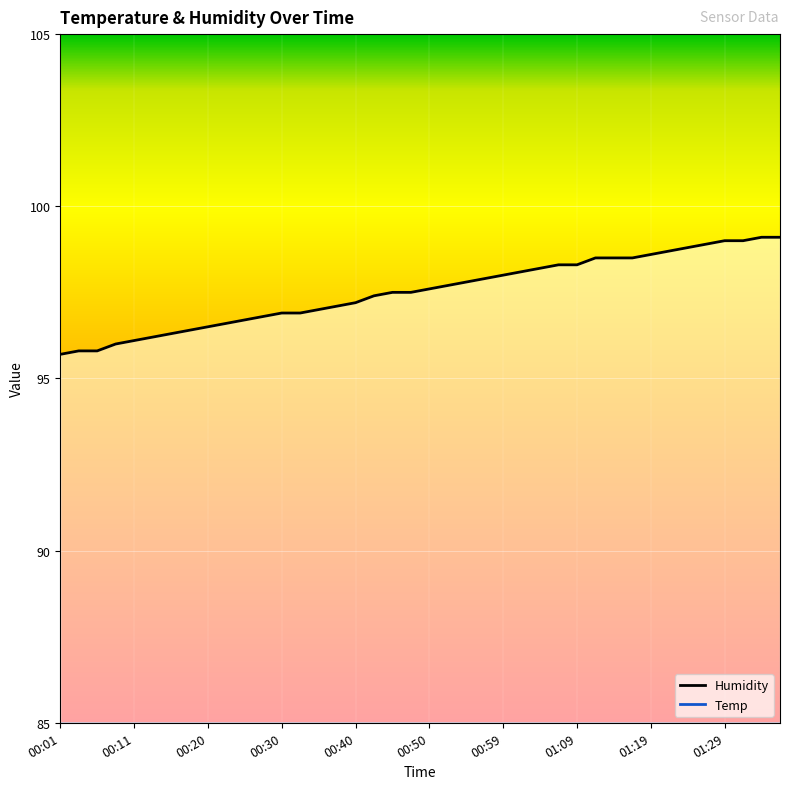

What is the sum of all Humidity (line) values?

3901.0